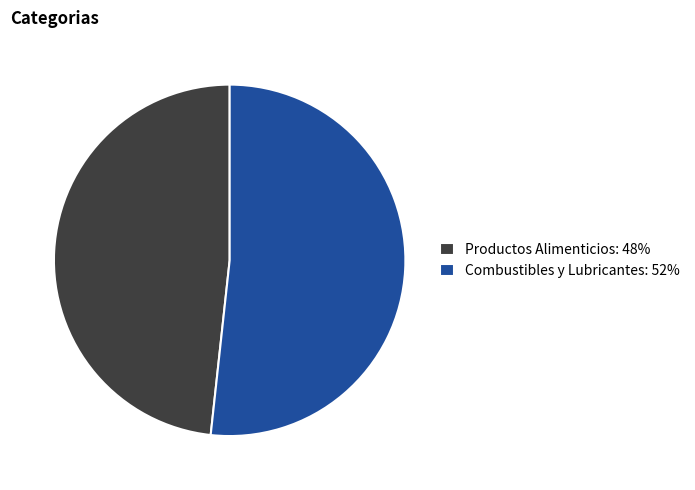

True or false: Productos Alimenticios: 48% accounts for 48% of the total.

True